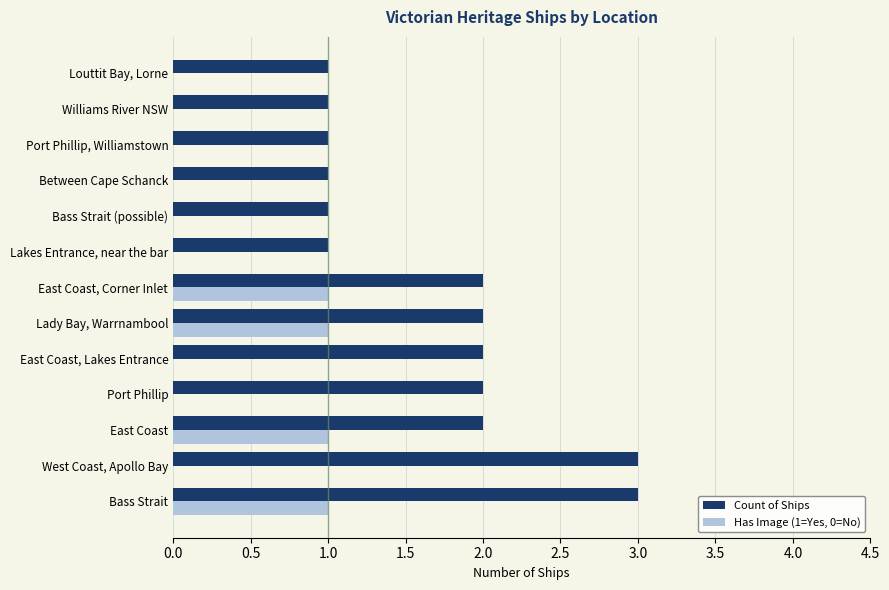

Which series has the largest total across all categories?

Count of Ships